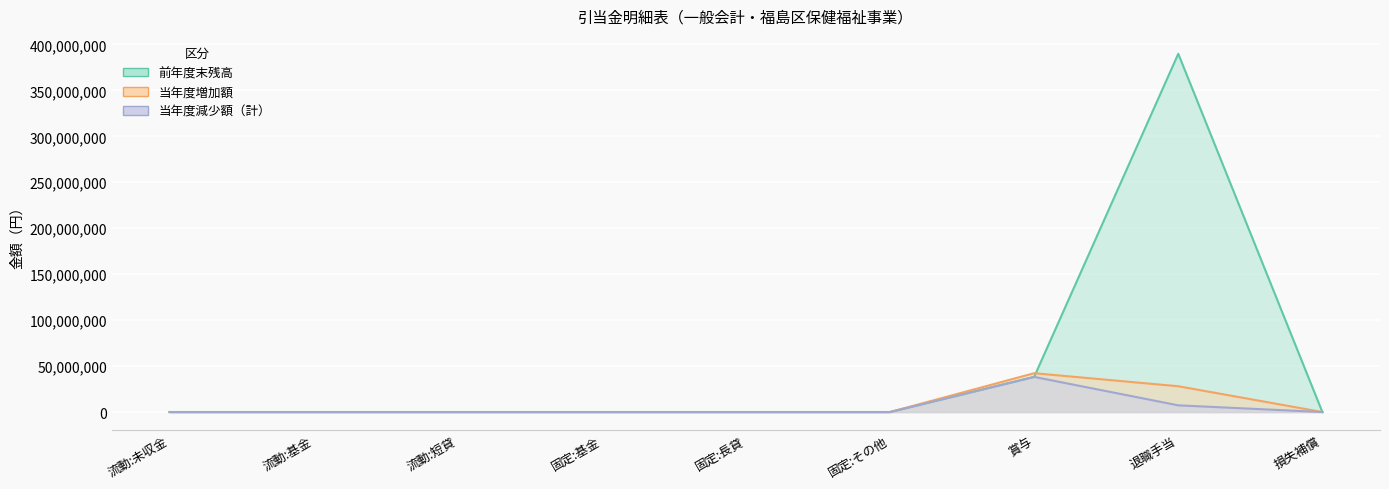

What is the sum of all 当年度減少額（計） values?

45507262